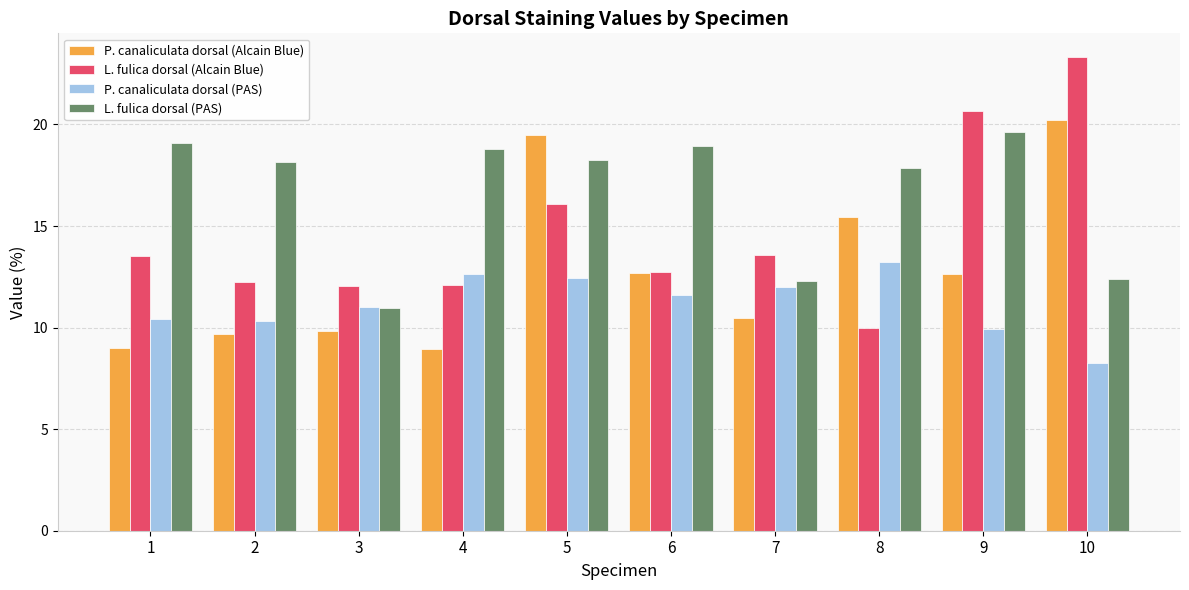

At which category is the sum across all series the highest?

5